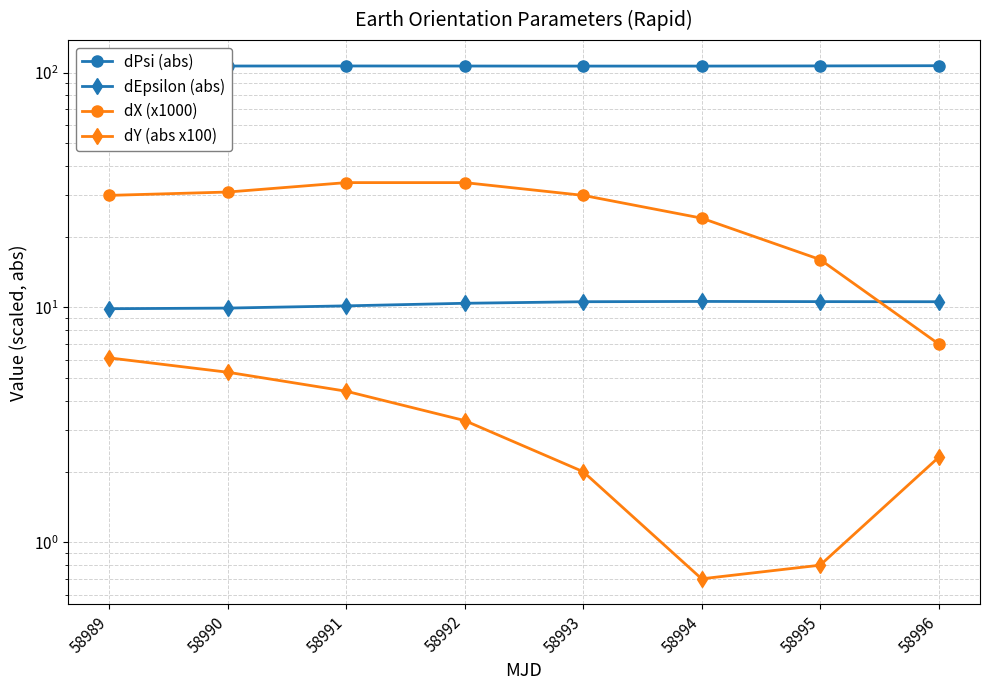

True or false: dPsi (abs) has more than 1 points higher than both neighbors.

False